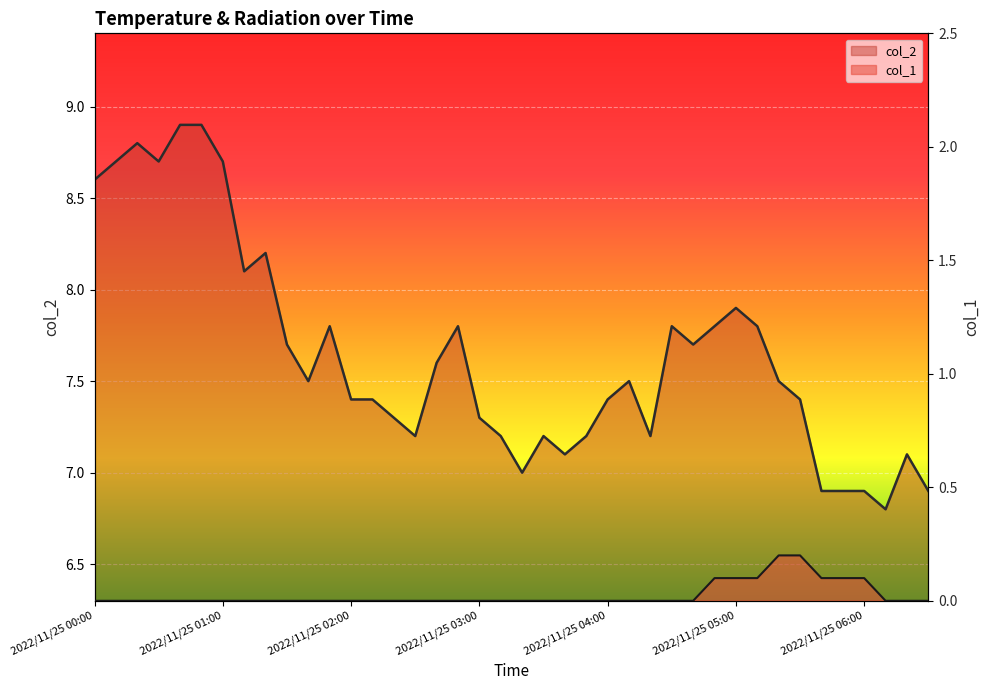

Reading right to left, extract all data points from this chart.

col_2: 6.9	7.1	6.8	6.9	6.9	6.9	7.4	7.5	7.8	7.9	7.8	7.7	7.8	7.2	7.5	7.4	7.2	7.1	7.2	7.0	7.2	7.3	7.8	7.6	7.2	7.3	7.4	7.4	7.8	7.5	7.7	8.2	8.1	8.7	8.9	8.9	8.7	8.8	8.7	8.6
col_1: 0.0	0.0	0.0	0.1	0.1	0.1	0.2	0.2	0.1	0.1	0.1	0.0	0.0	0.0	0.0	0.0	0.0	0.0	0.0	0.0	0.0	0.0	0.0	0.0	0.0	0.0	0.0	0.0	0.0	0.0	0.0	0.0	0.0	0.0	0.0	0.0	0.0	0.0	0.0	0.0